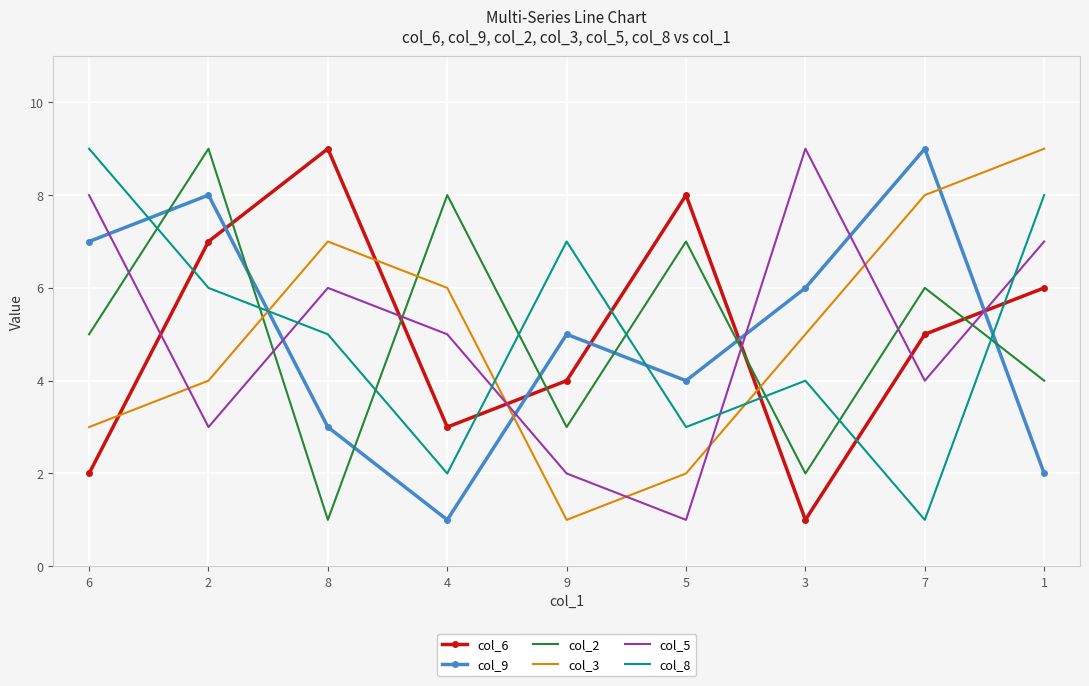

Where do col_8 and col_3 first cross each other?

2 and 8